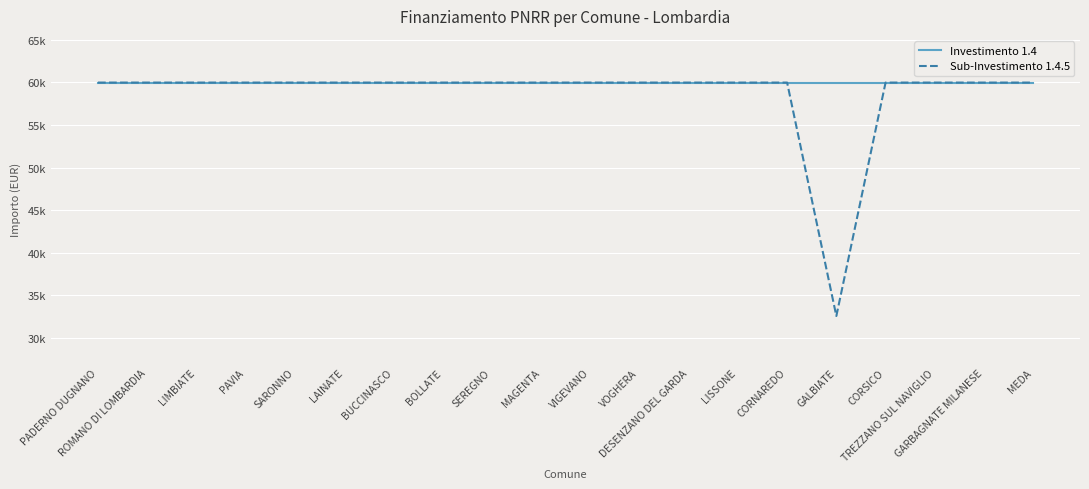

Rank the categories by Investimento 1.4 value from highest to lowest.

PADERNO DUGNANO, ROMANO DI LOMBARDIA, LIMBIATE, PAVIA, SARONNO, LAINATE, BUCCINASCO, BOLLATE, SEREGNO, MAGENTA, VIGEVANO, VOGHERA, DESENZANO DEL GARDA, LISSONE, CORNAREDO, GALBIATE, CORSICO, TREZZANO SUL NAVIGLIO, GARBAGNATE MILANESE, MEDA